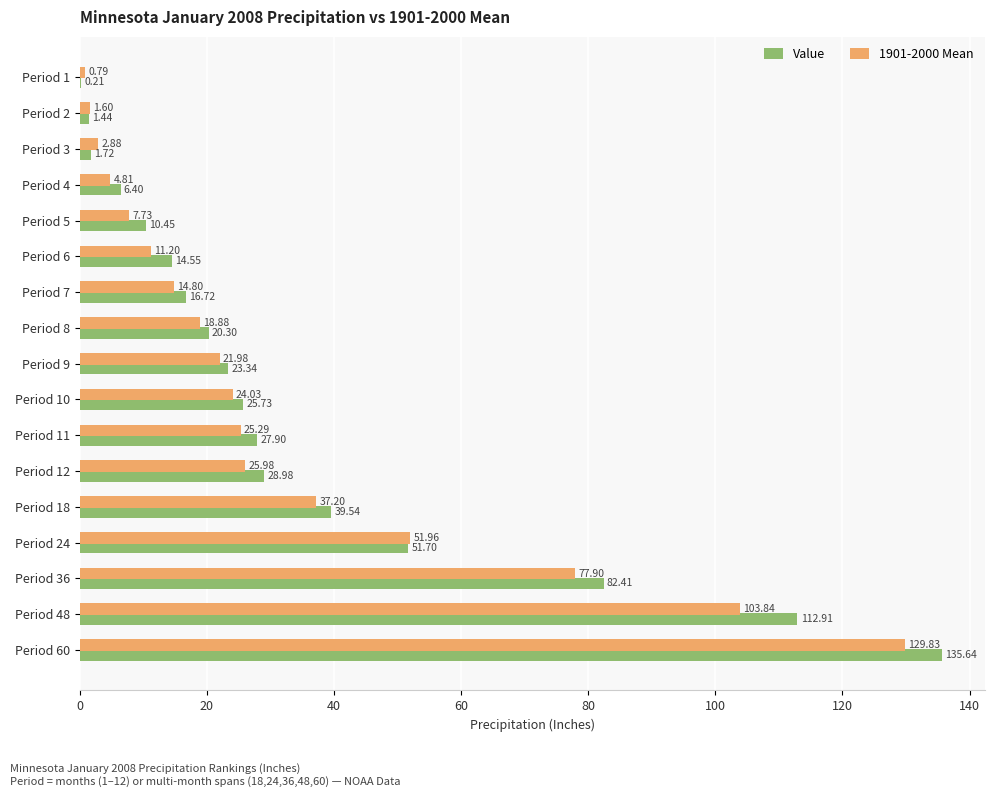

At which category is the sum across all series the highest?

Period 60